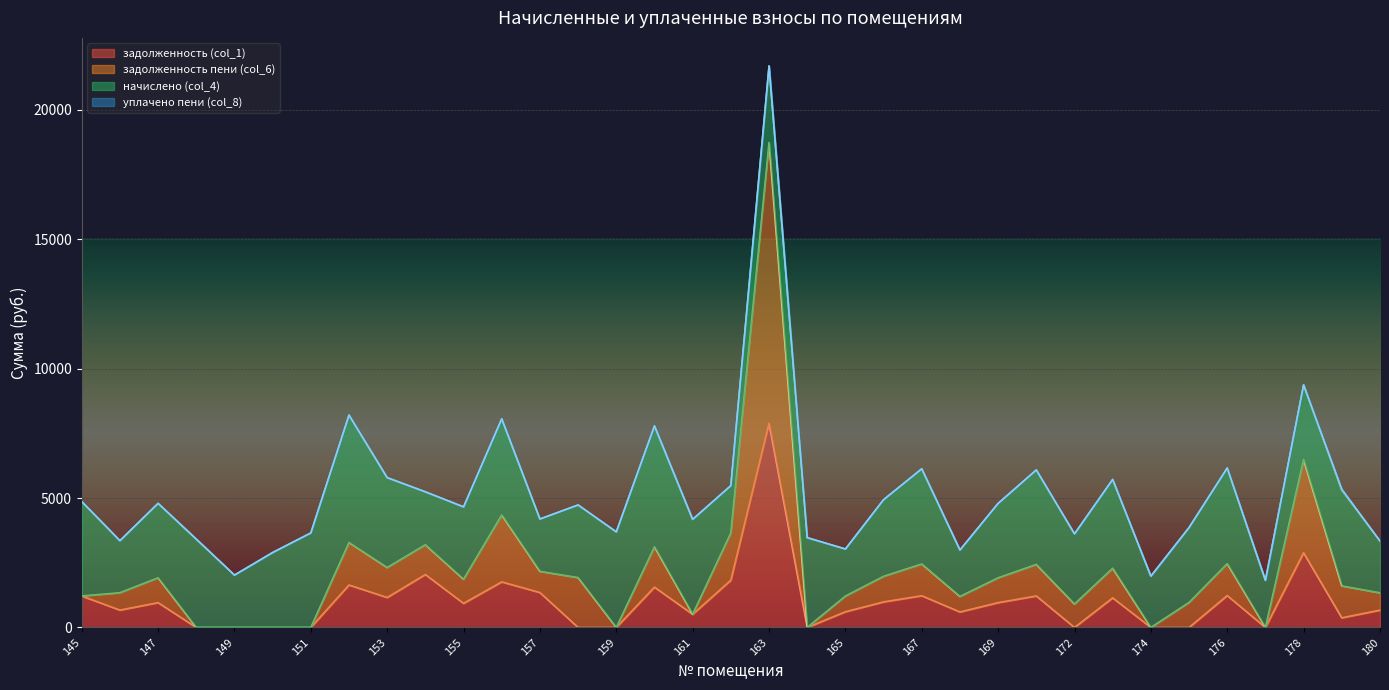

What is the maximum value for задолженность (col_1)?

7889.2